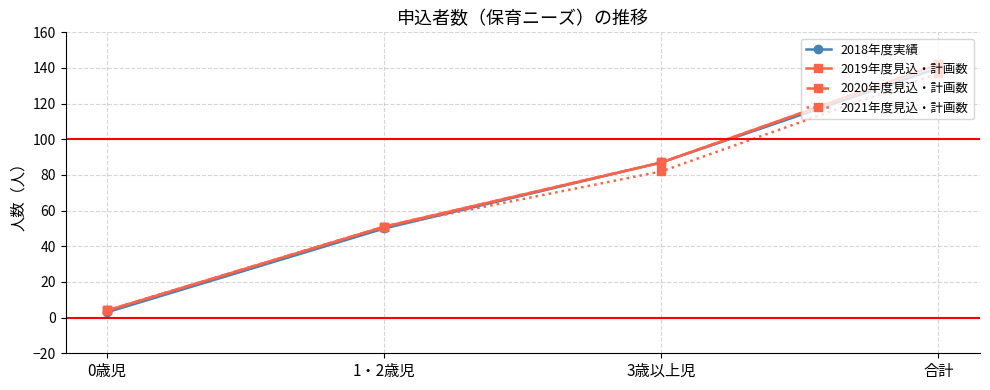

Is this an area chart (filled region under the line)?

No